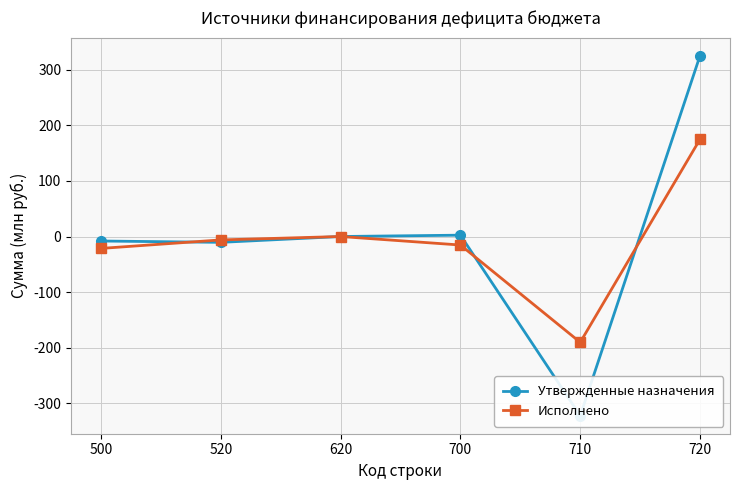

Which category has the lowest value across all series?

710